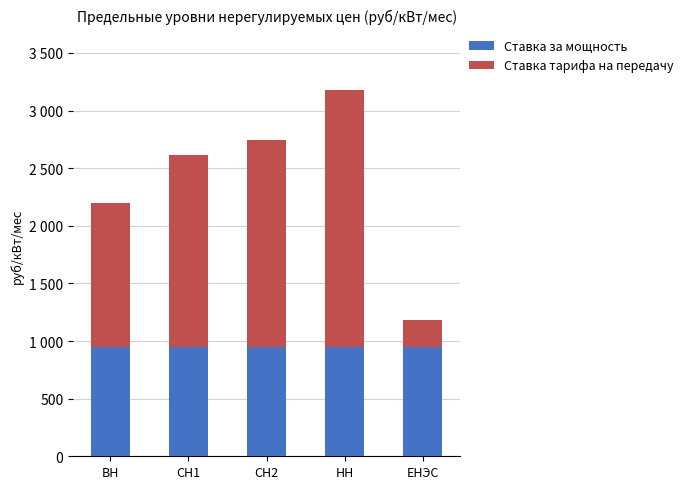

What value does the Ставка за мощность series have at ВН?

944.5